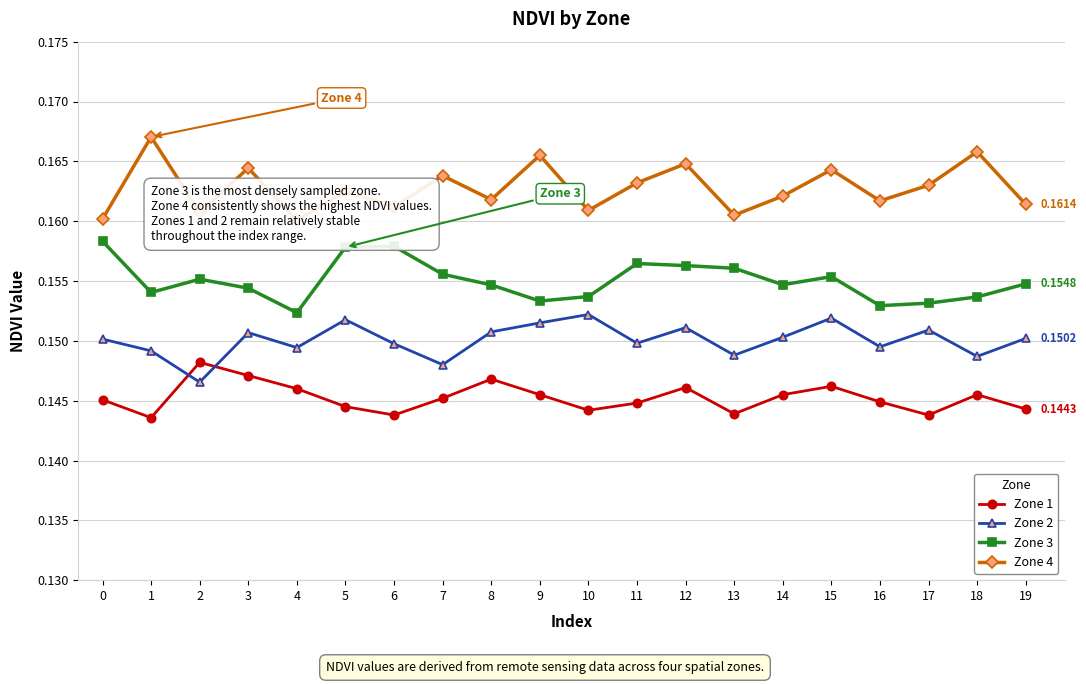

True or false: Zone 2 and Zone 3 cross at least once.

False